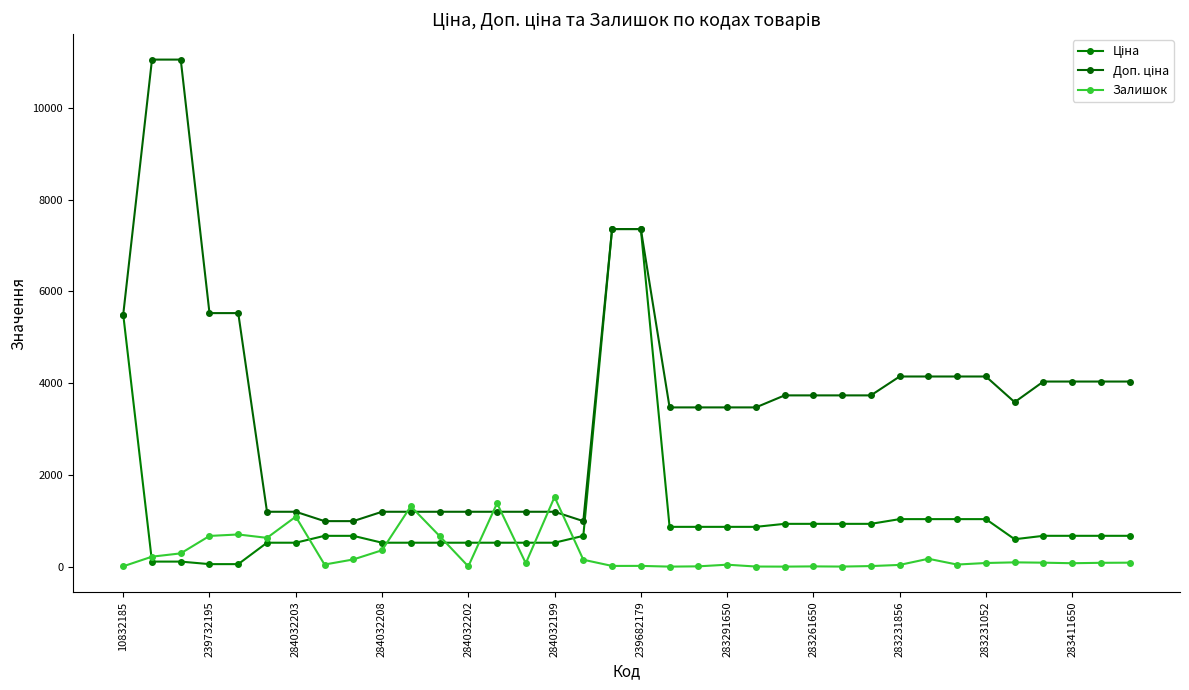

How many distinct data groups are displayed?

3